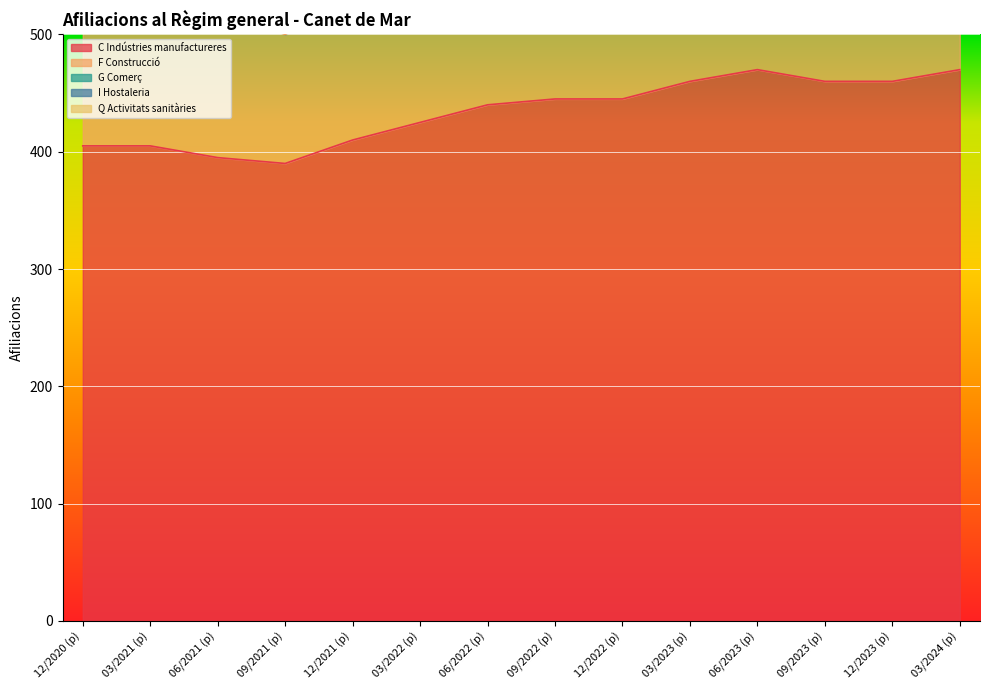

At which category does F Construcció reach its first local peak?

12/2023 (p)